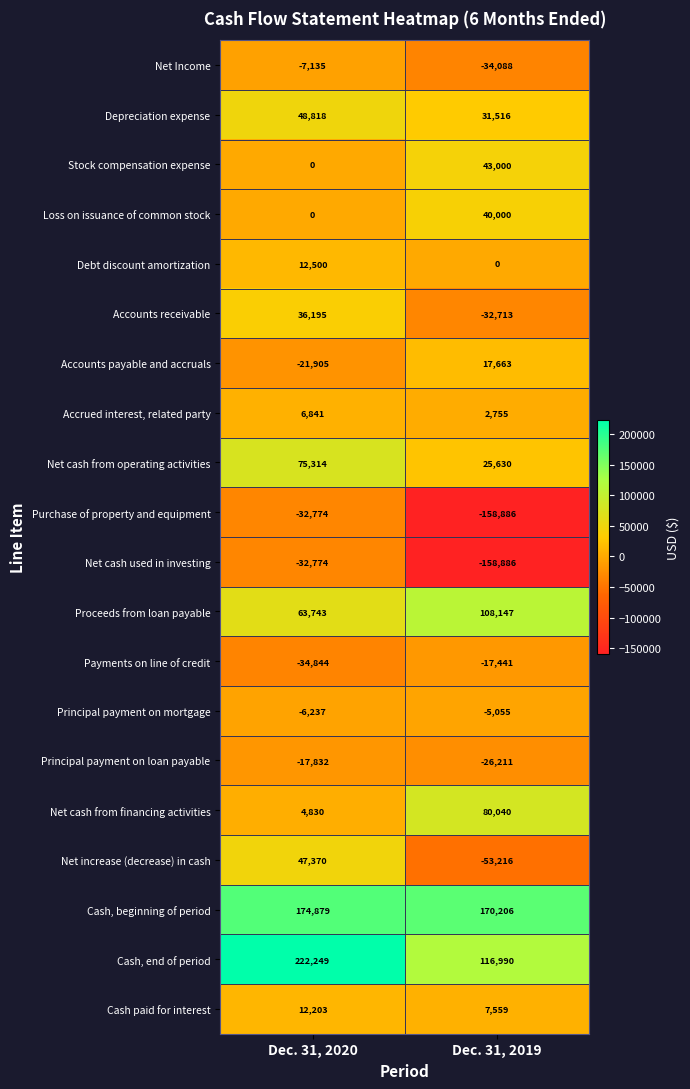

What is the difference between the Payments on line of credit values at Dec. 31, 2020 and Dec. 31, 2019?

17403